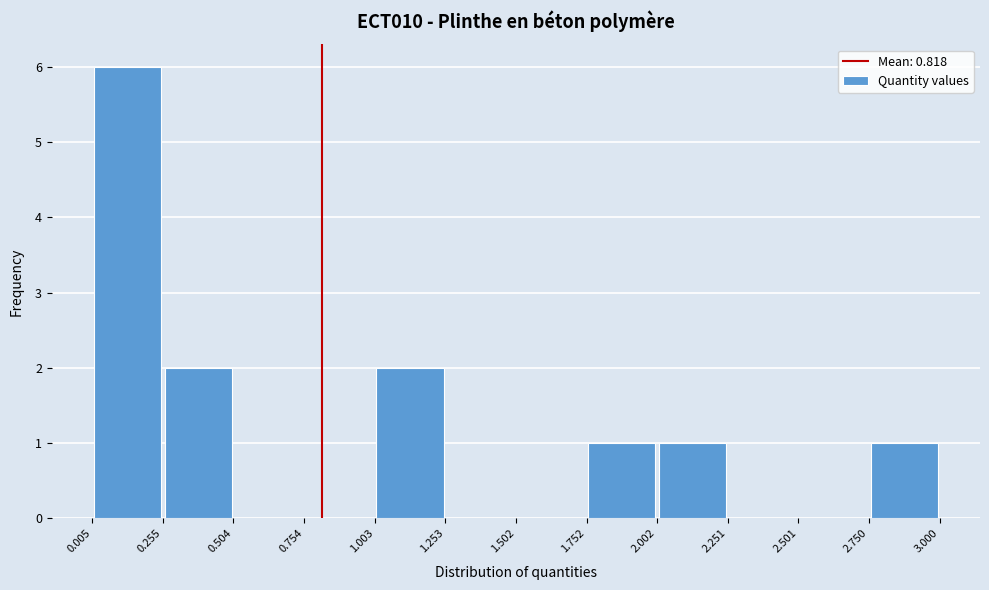

Reading left to right, list every bar in this chart as the range it spans on the x-axis followed by its height. The values are not printed on the chart, so give them approximately, as read against the axis.

0.005 to 0.255: 6
0.255 to 0.504: 2
0.504 to 0.754: 0
0.754 to 1.003: 0
1.003 to 1.253: 2
1.253 to 1.502: 0
1.502 to 1.752: 0
1.752 to 2.002: 1
2.002 to 2.251: 1
2.251 to 2.501: 0
2.501 to 2.750: 0
2.750 to 3.000: 1